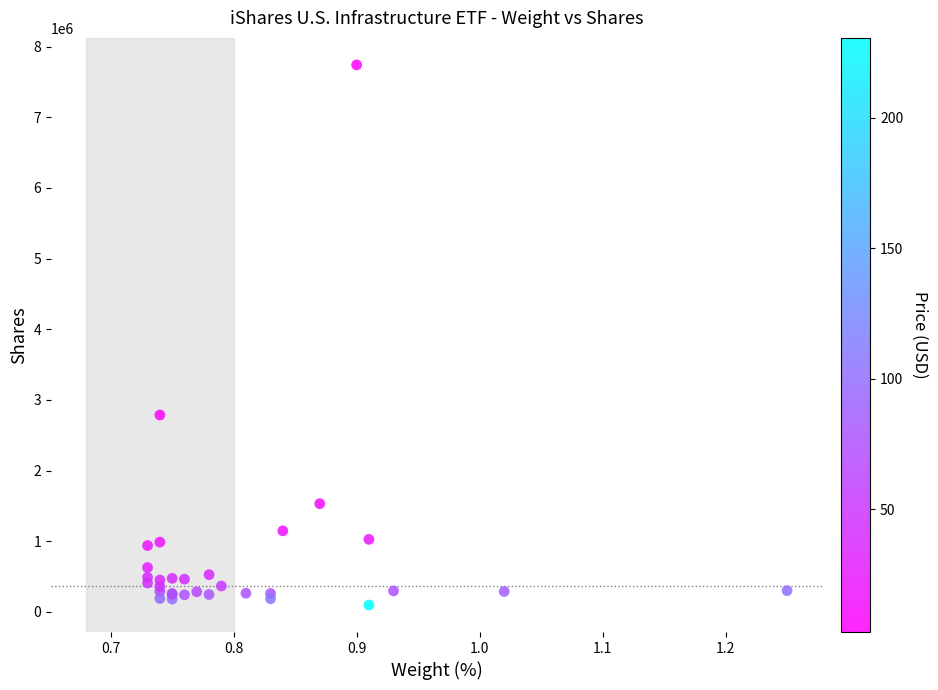

What Y value in the scatter plot is closest to 3919255?

2786383